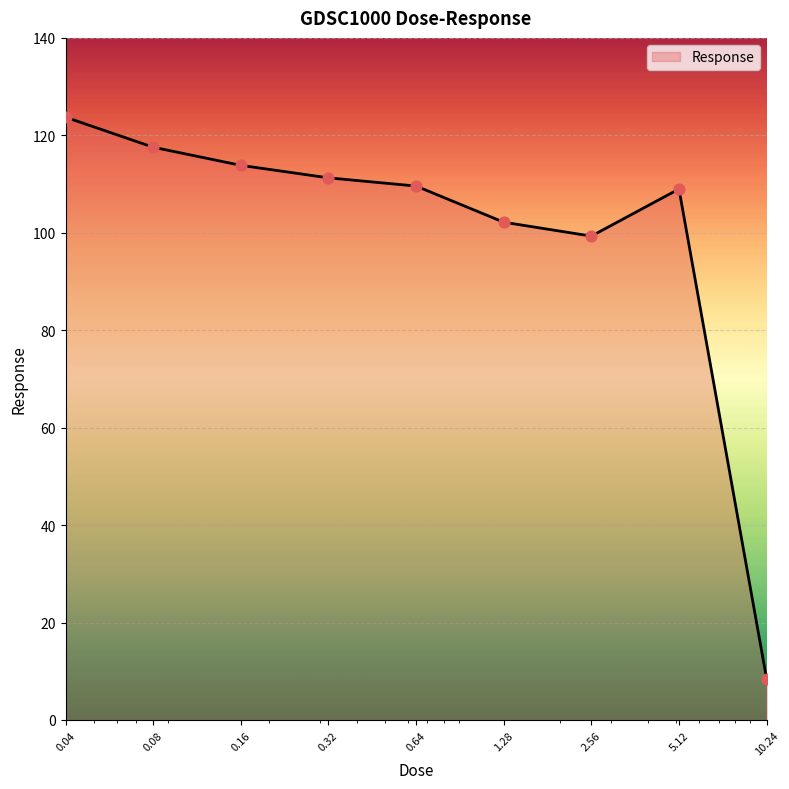

What is the difference between the maximum and minimum values?

115.3